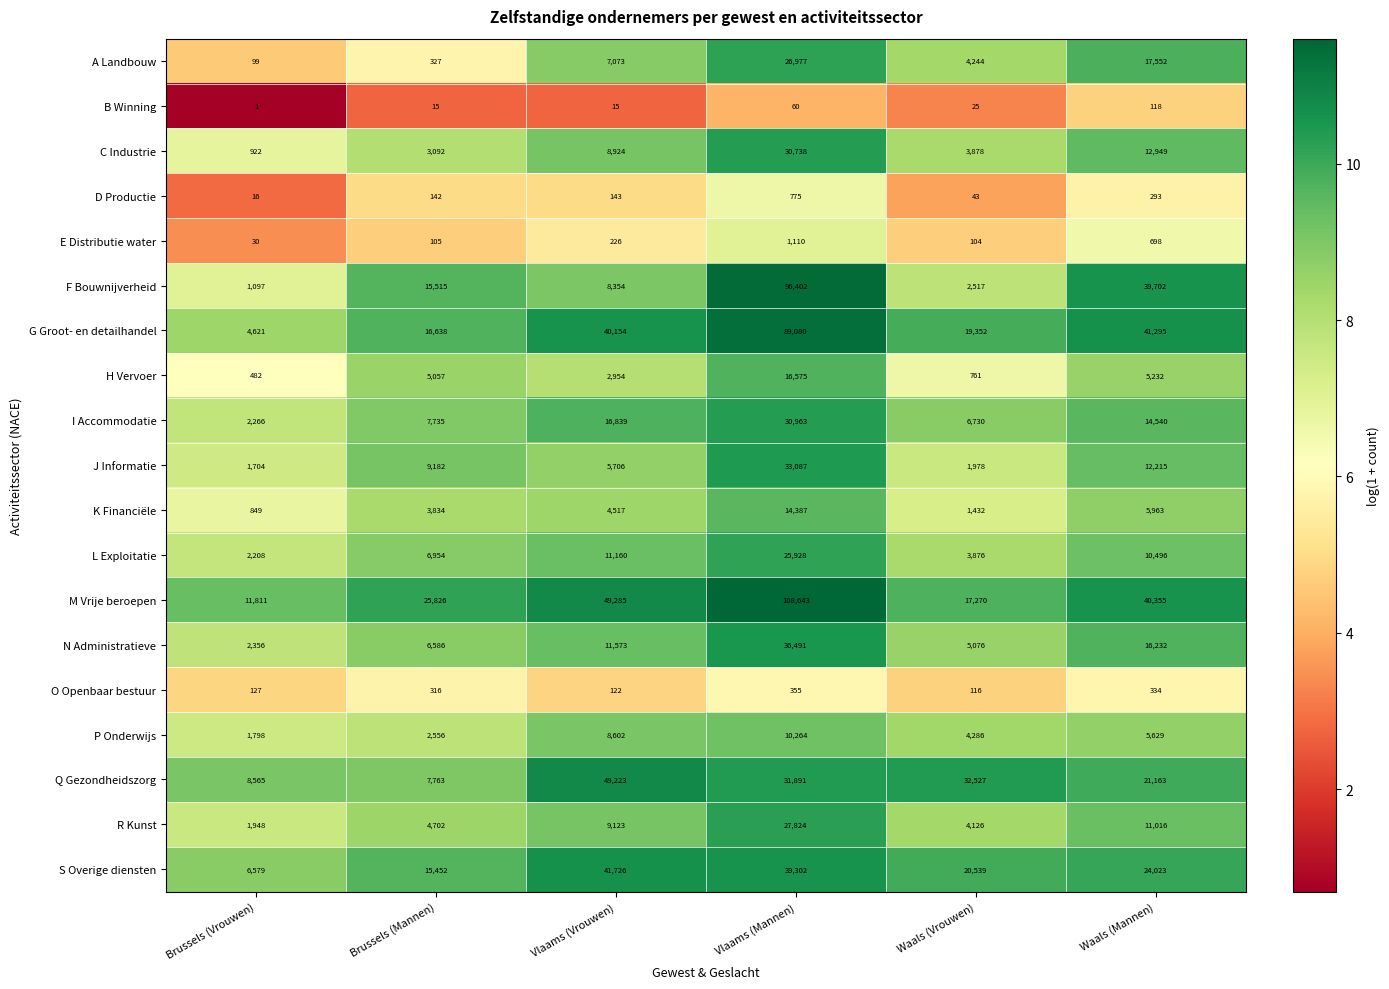

At how many categories does at least one series exceed 1?

6